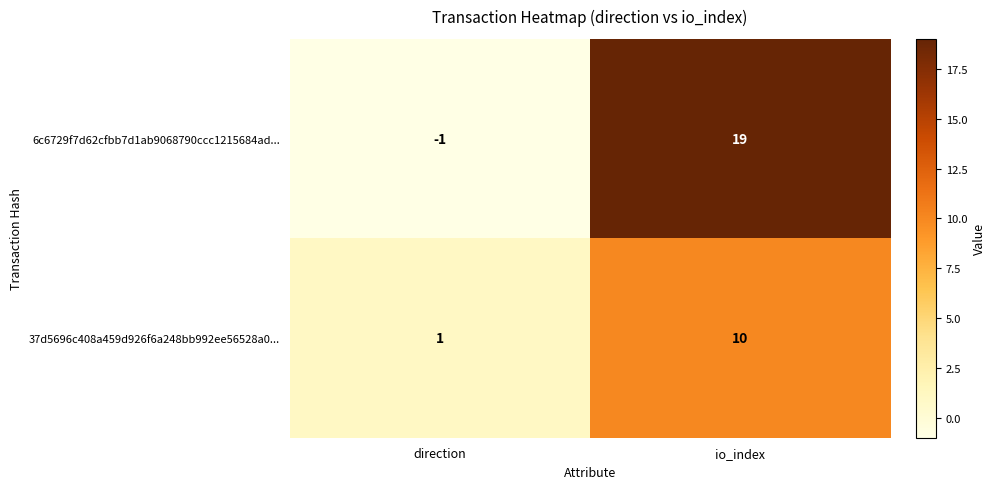

At how many categories does at least one series exceed 15?

1